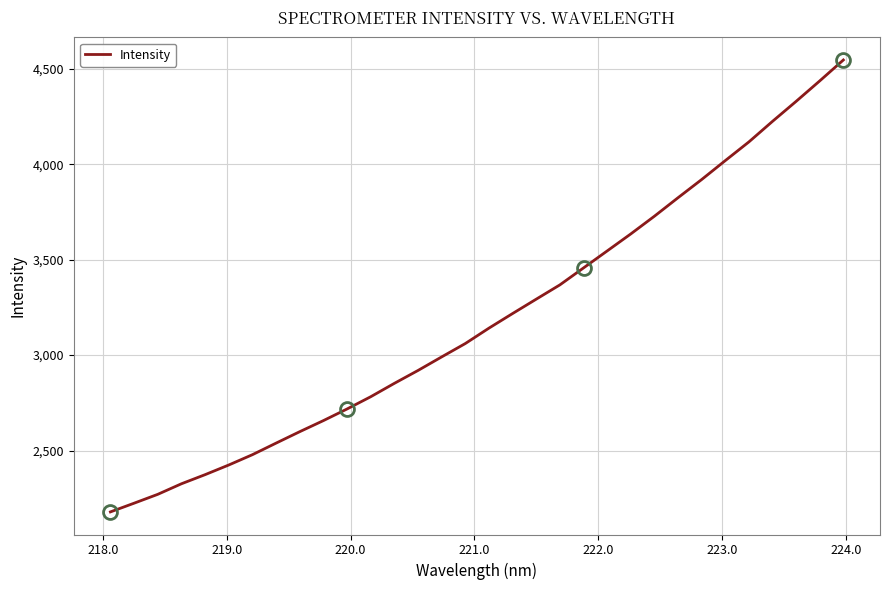

Does the chart display data point markers on the line(s)?

No